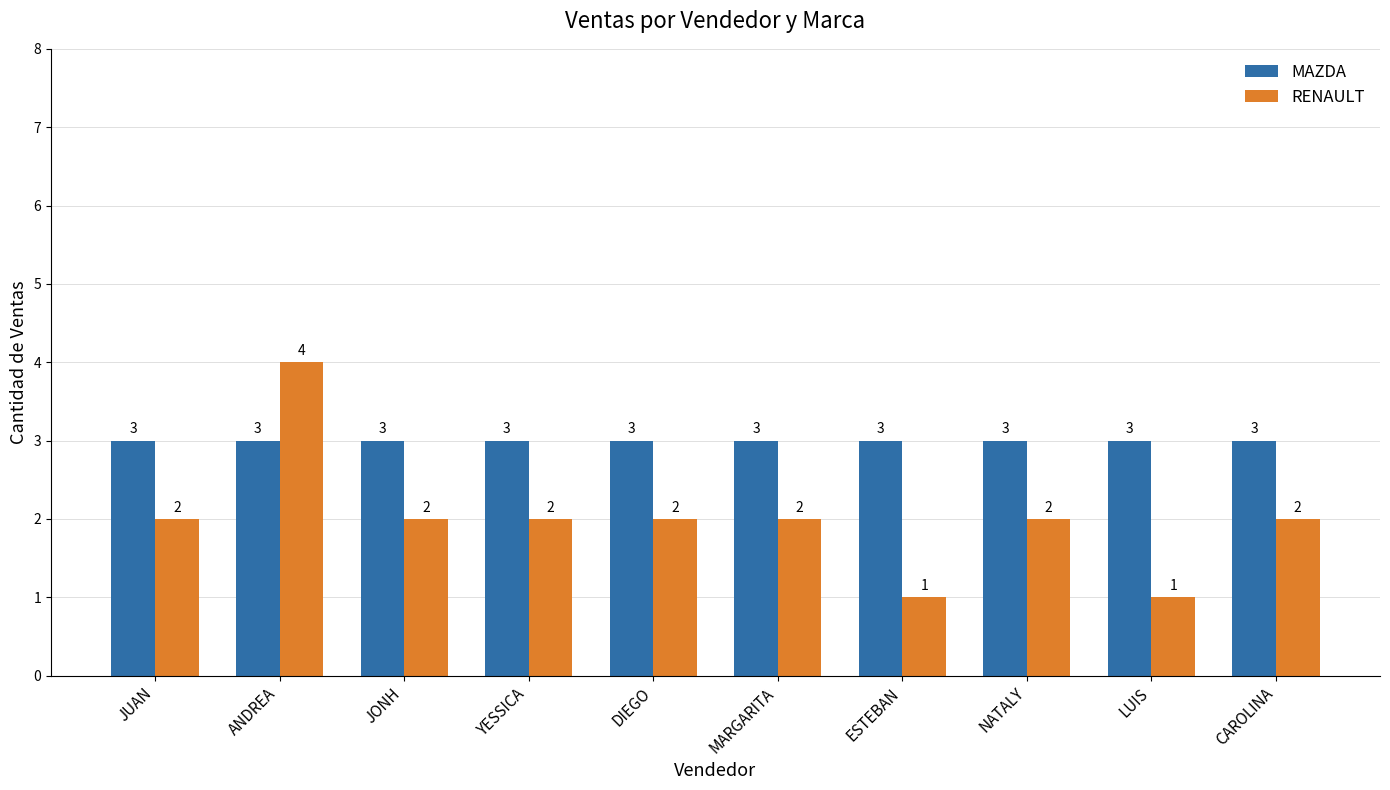

What is the highest value of the MAZDA series?

3